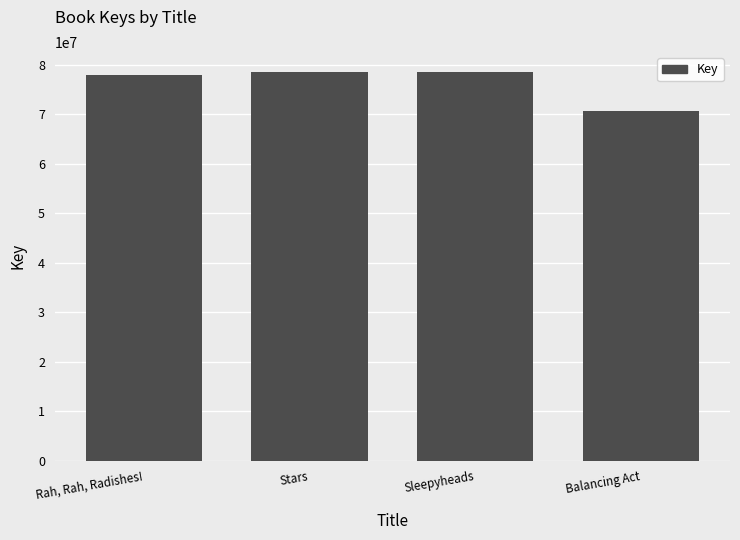

Approximately how many times larger is the value at Balancing Act compared to Rah, Rah, Radishes!?

0.9